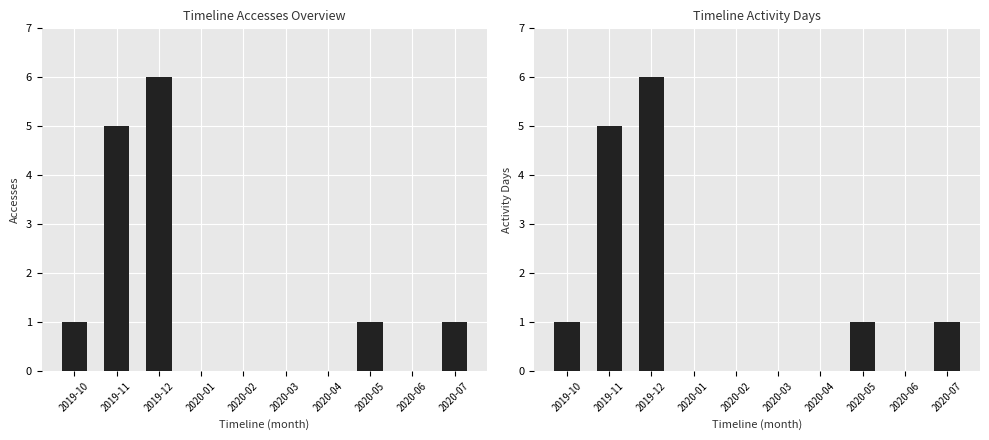

What is the average value of the Accesses series?

1